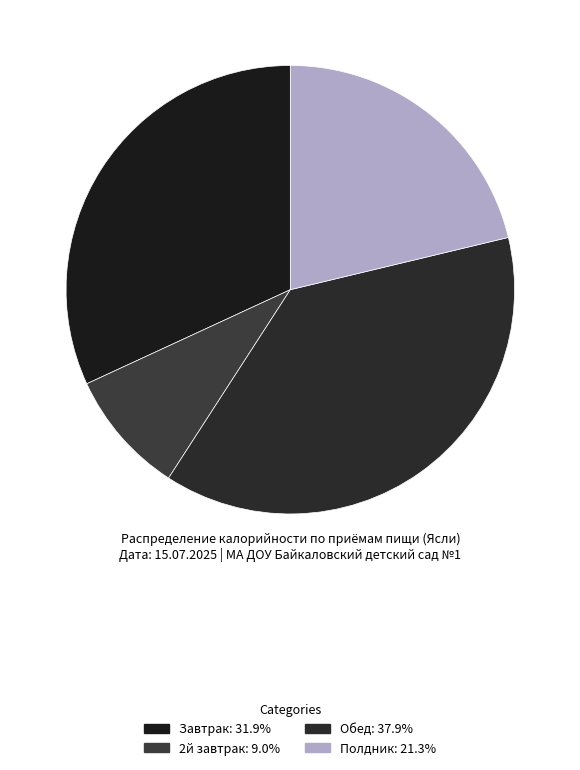

The Завтрак slice represents 18% of the pie. True or false?

False